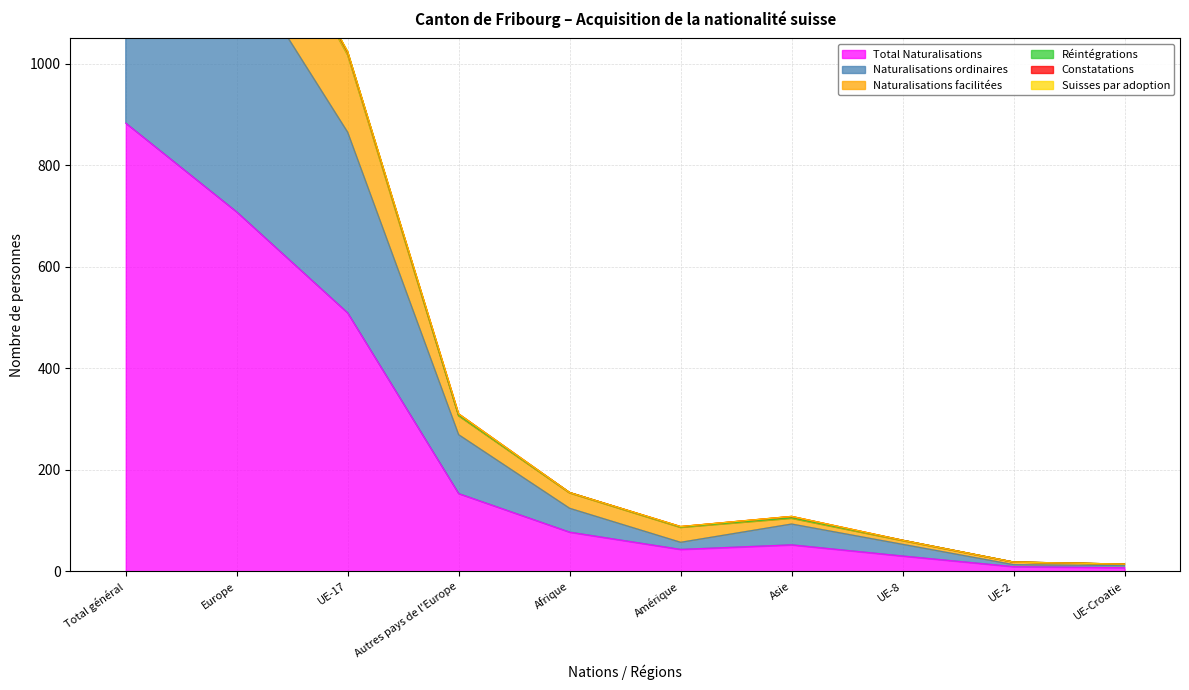

How many interior local peaks does the Réintégrations series have?

1